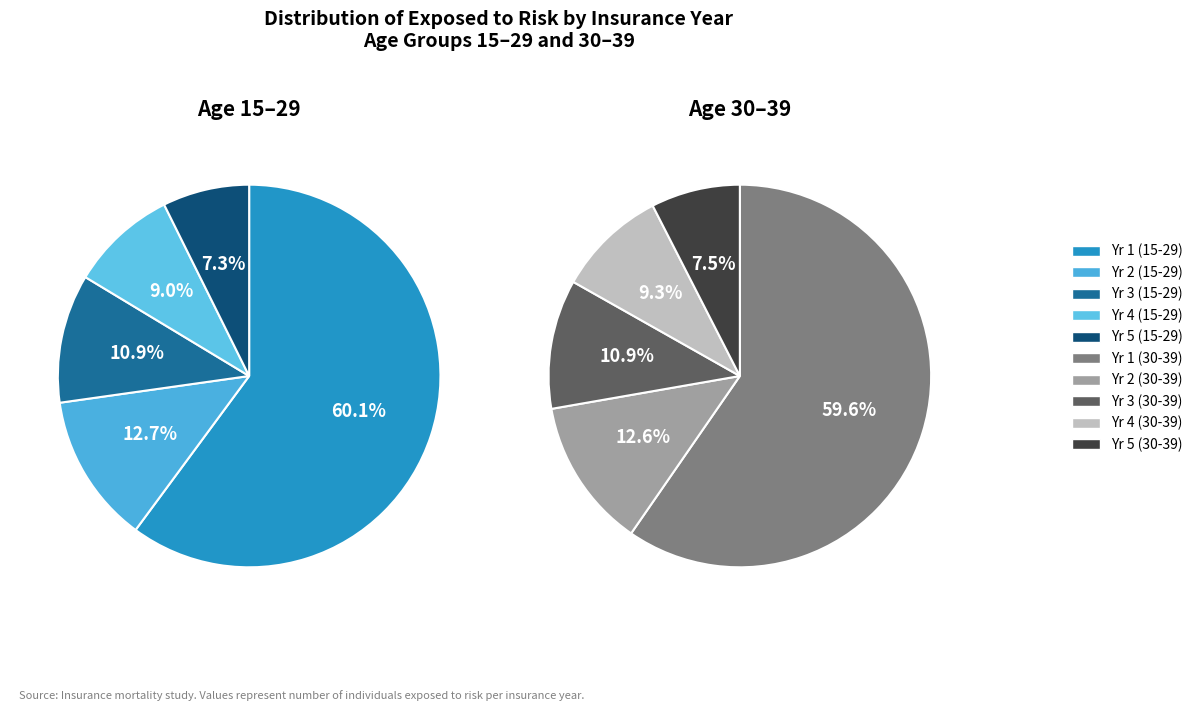

Does 1 represent more than half of the total?

Yes